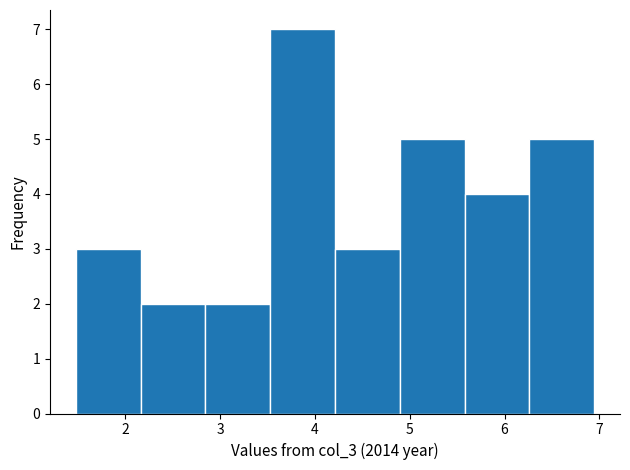

How tall is the bar that spans 4.2 to 4.9 on the x-axis? Neither the bar edges nor the heights are printed on the chart, so give them approximately, as read against the axes.

3